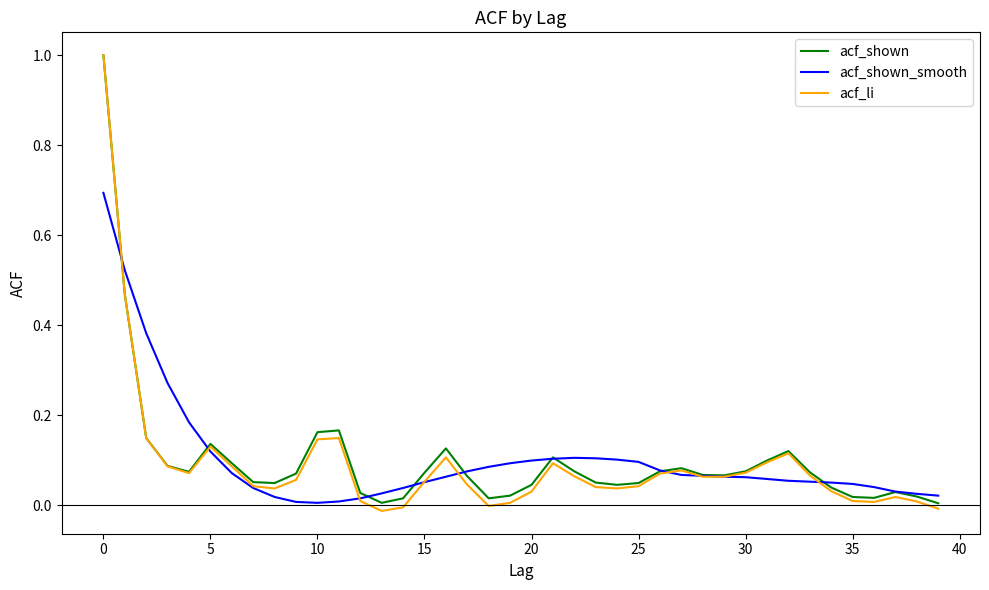

What is the highest value of the acf_shown_smooth series?

0.7